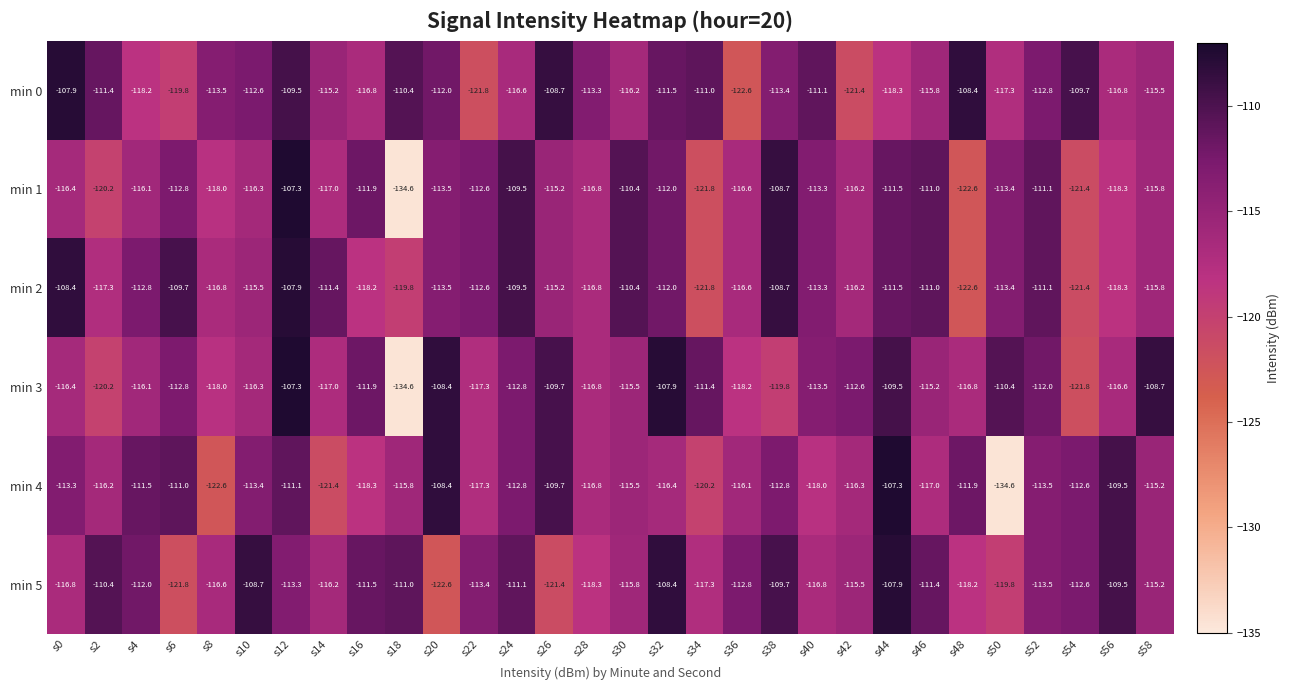

Between s10 and s50, which series saw the biggest shift?

min 4